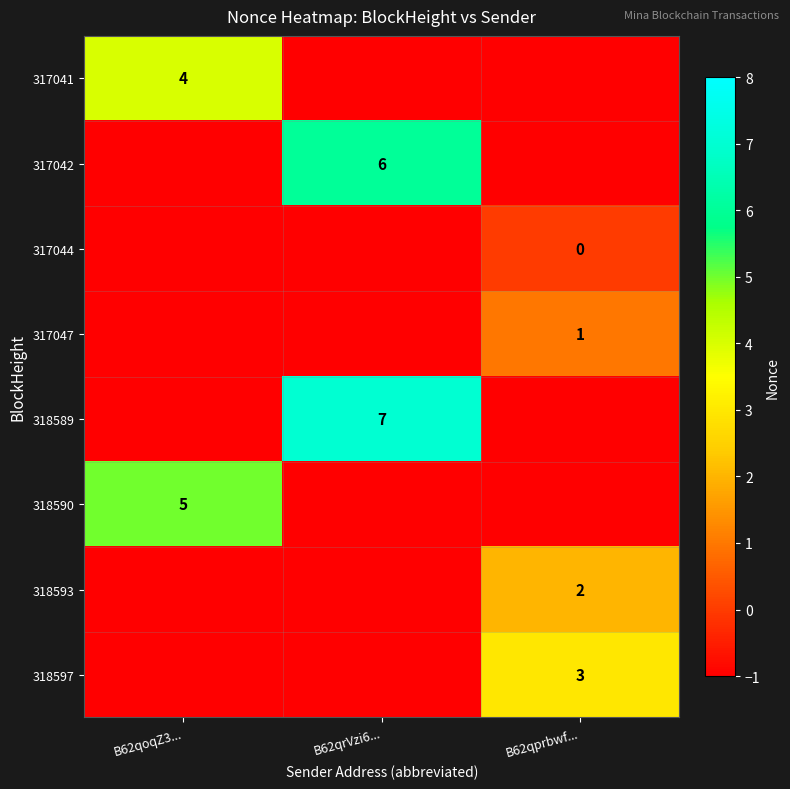

The 318589 series shows 10 at B62qrVzi6.... True or false?

False